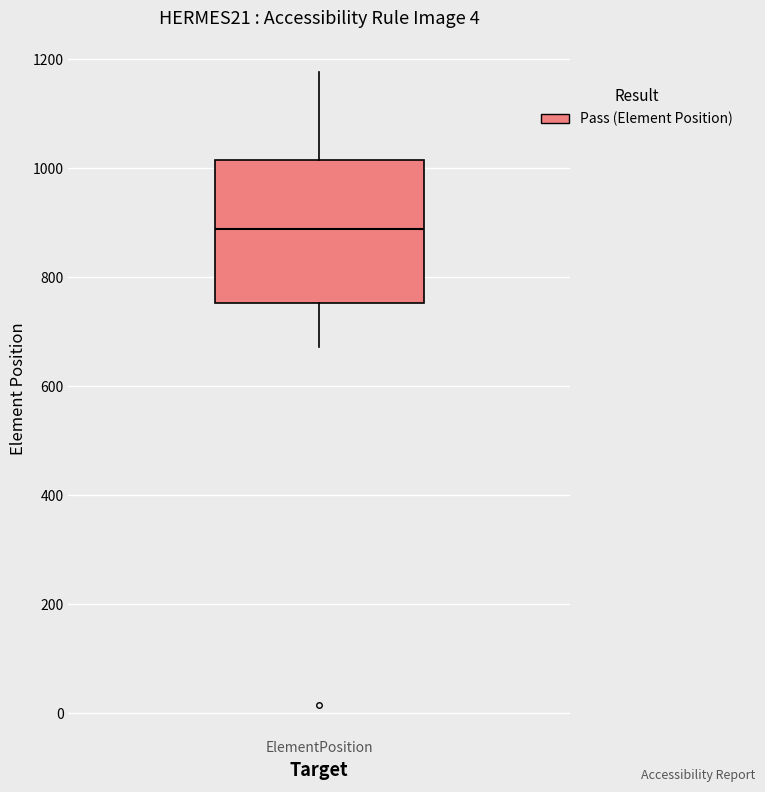

Transcribe this box plot: give where the median line is, the range the box spans, and where the two whiskers end, as read against the y-axis. The values are not printed on the chart, so give them approximately, as read against the axis.

median 880, box 760 to 1020, whiskers 680 to 1180